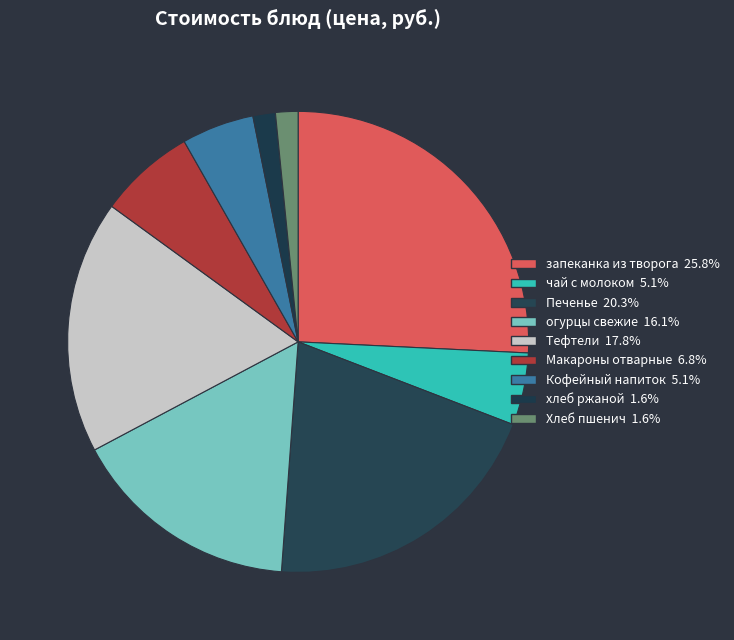

How many slices are in this pie chart?

9